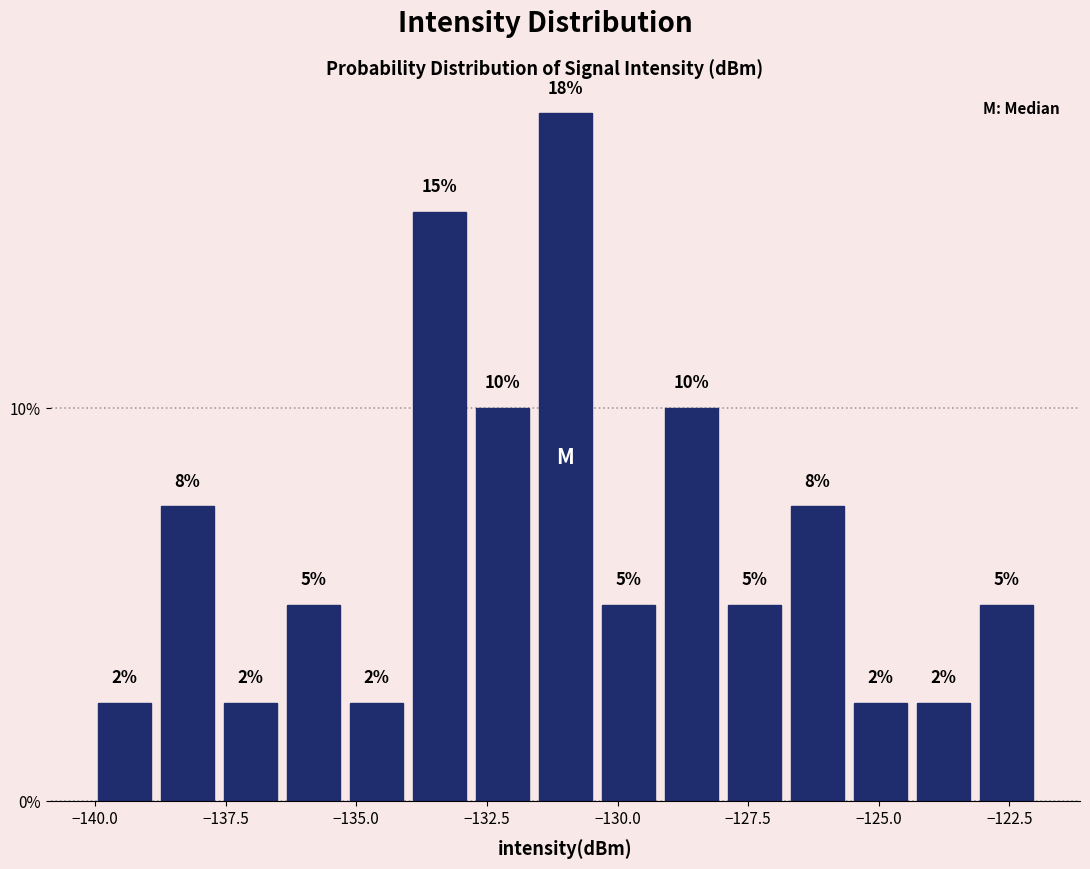

Read against the x-axis, roughly where is the centre of the tallest bar?

-131.0